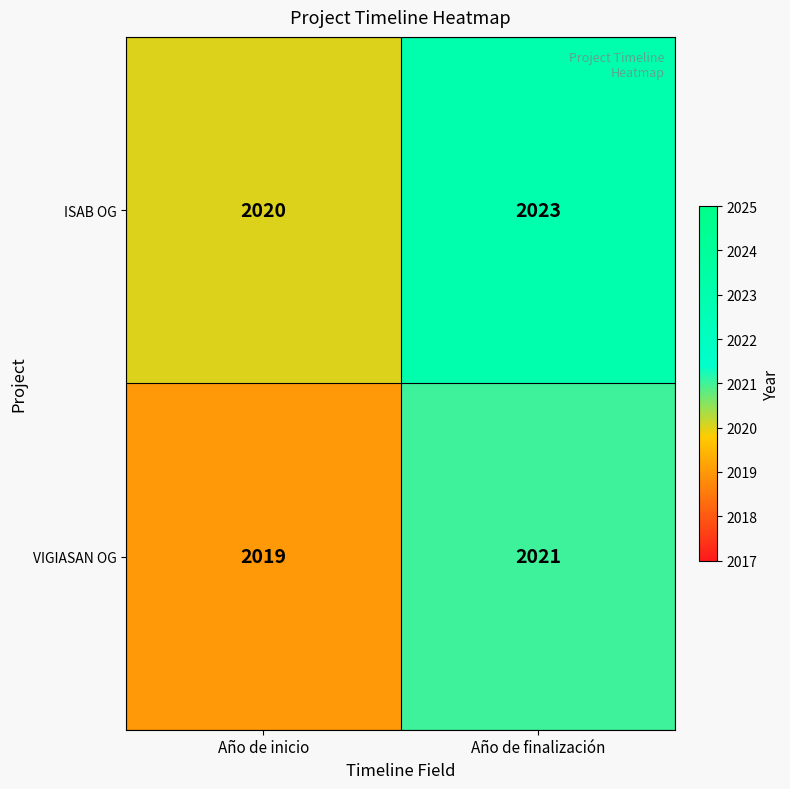

Reading left to right, transcribe all the data shown in this chart.

ISAB OG: 2020	2023
VIGIASAN OG: 2019	2021